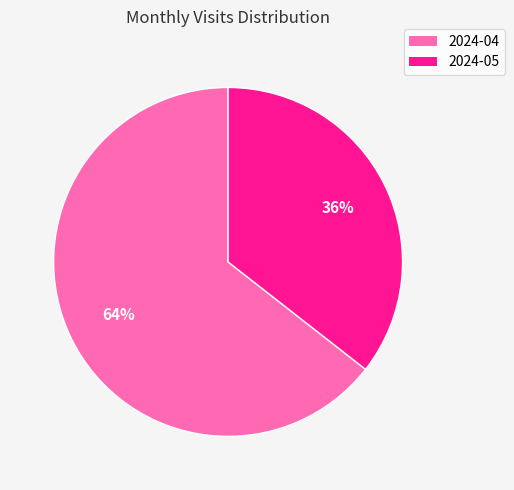

Does 2024-04 represent more than half of the total?

Yes